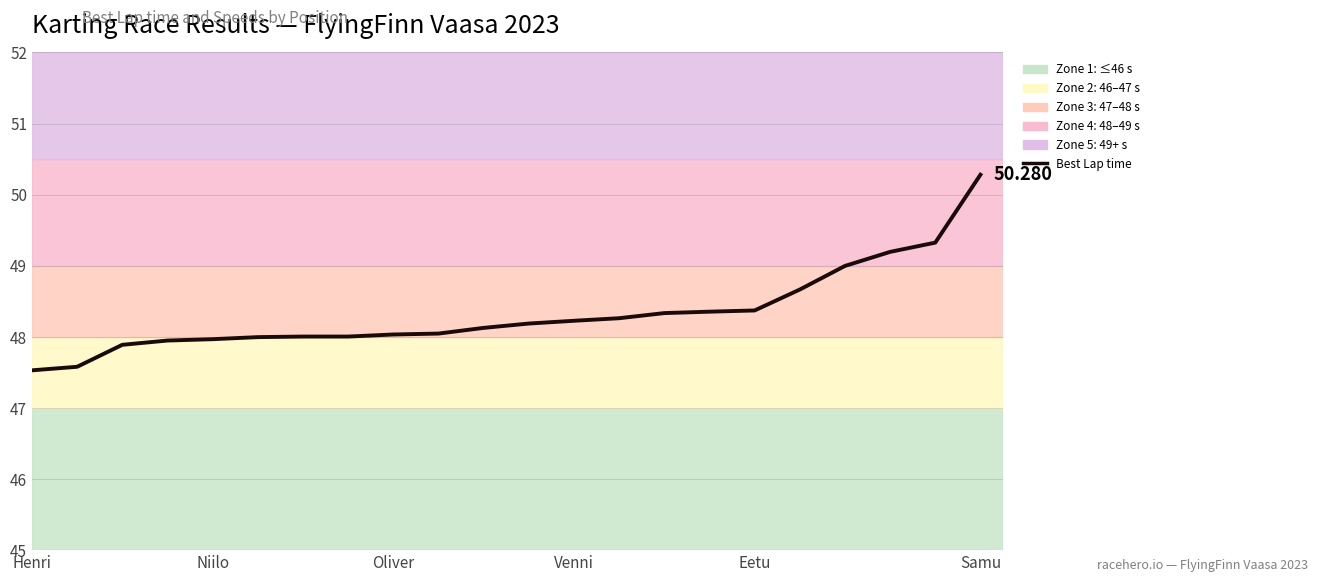

What is the value of the 2nd point from the left?

47.6